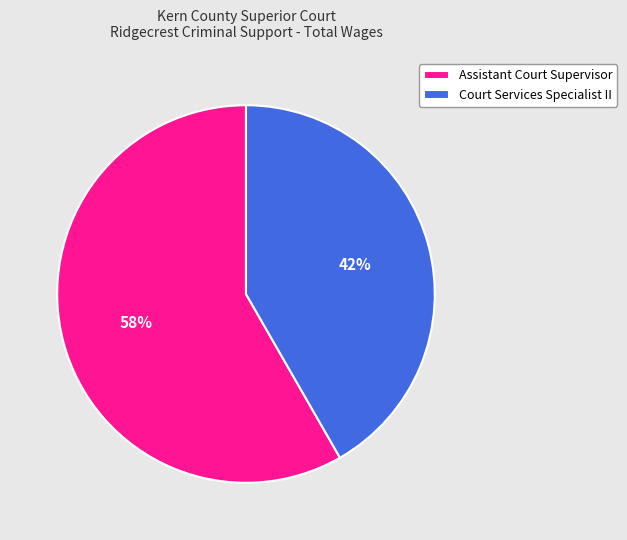

What is the ratio of the value at Court Services Specialist II to the value at Assistant Court Supervisor?

0.7